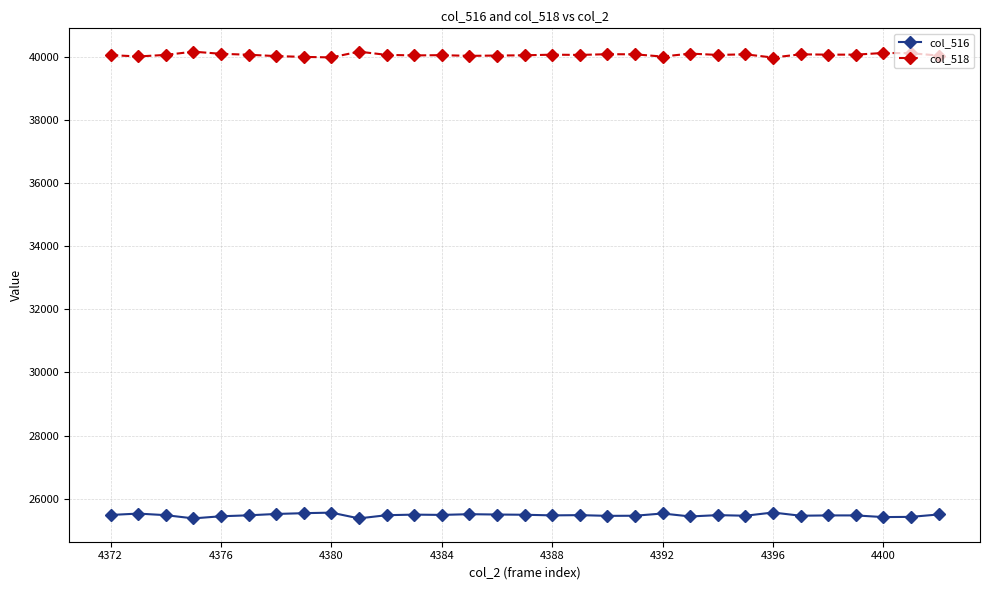

List the series in order of their peak value, lowest first.

col_516, col_518